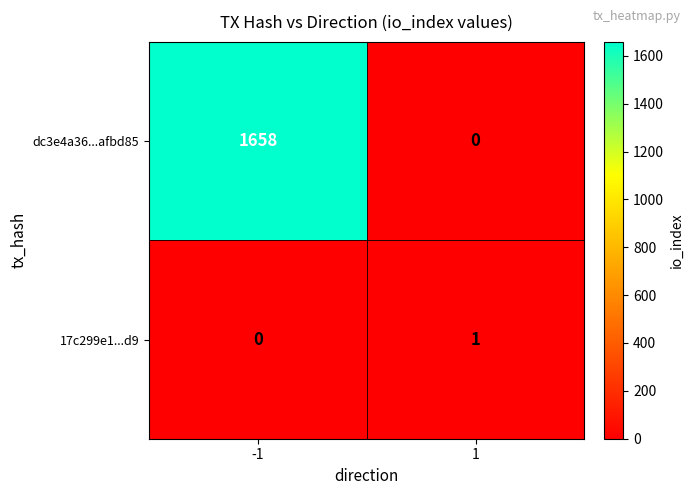

Reading right to left, transcribe all the data shown in this chart.

dc3e4a36...afbd85: 1=0	-1=1658
17c299e1...d9: 1=1	-1=0